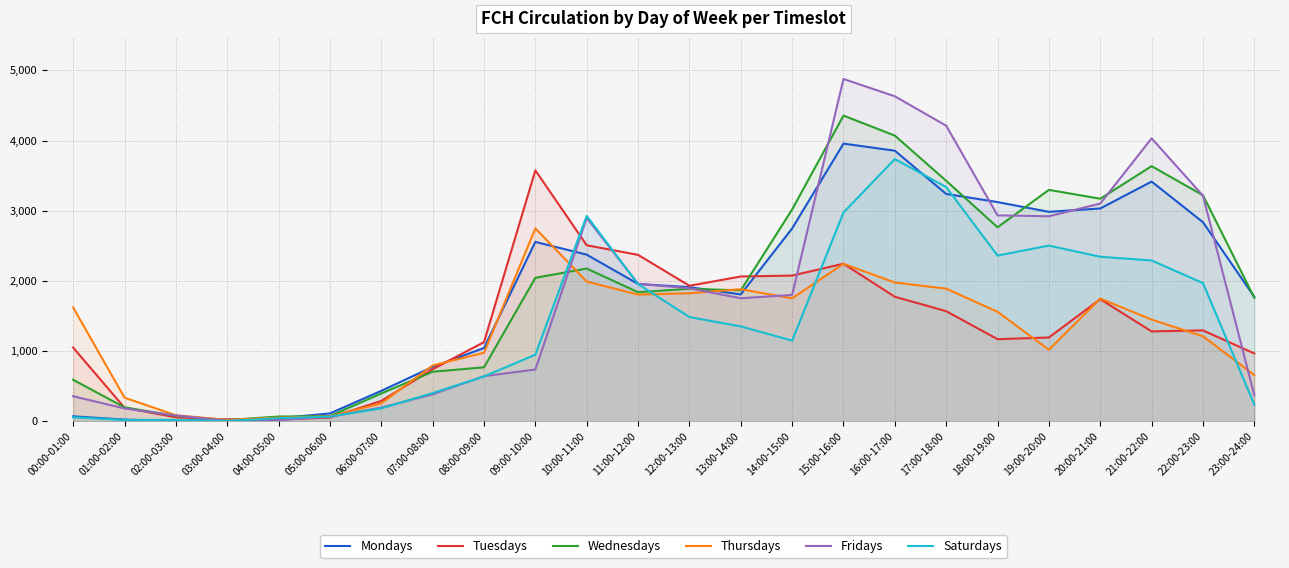

What is the value of the Mondays point at the 18th from the left?

3240